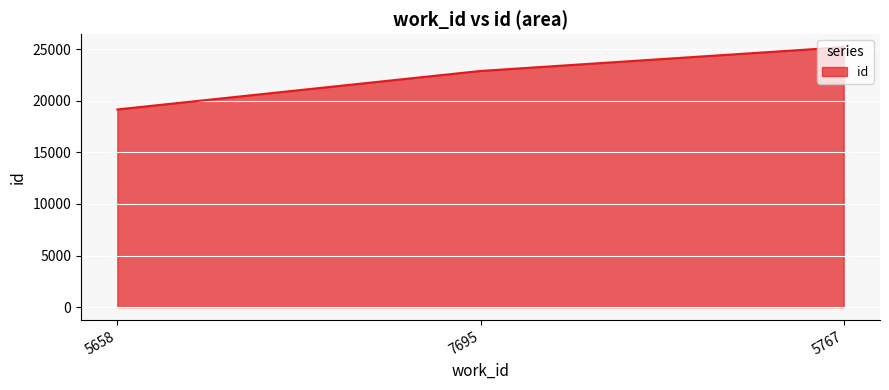

Rank the categories by value from highest to lowest.

5767, 7695, 5658